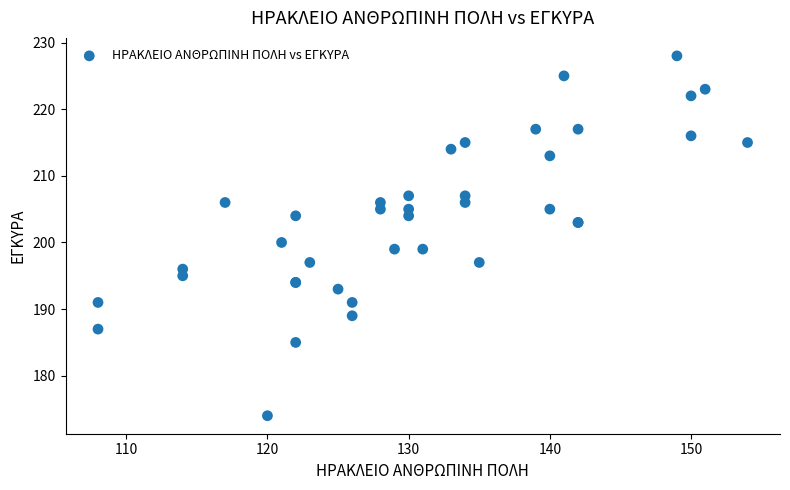

What Y value in the scatter plot is closest to 201?

200